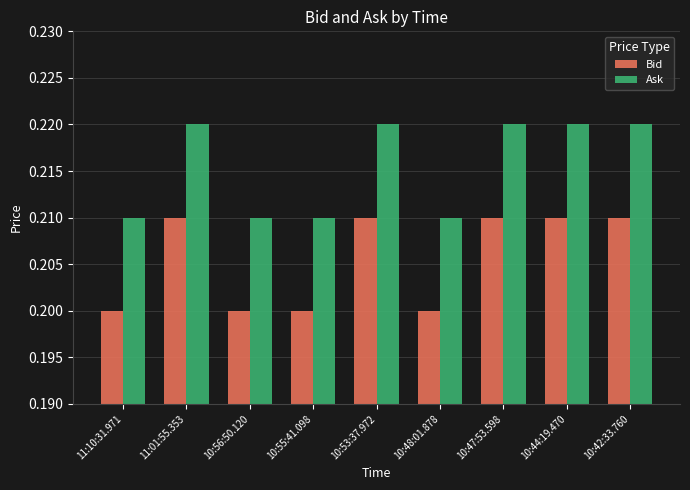

Which series has the widest spread of values?

Ask